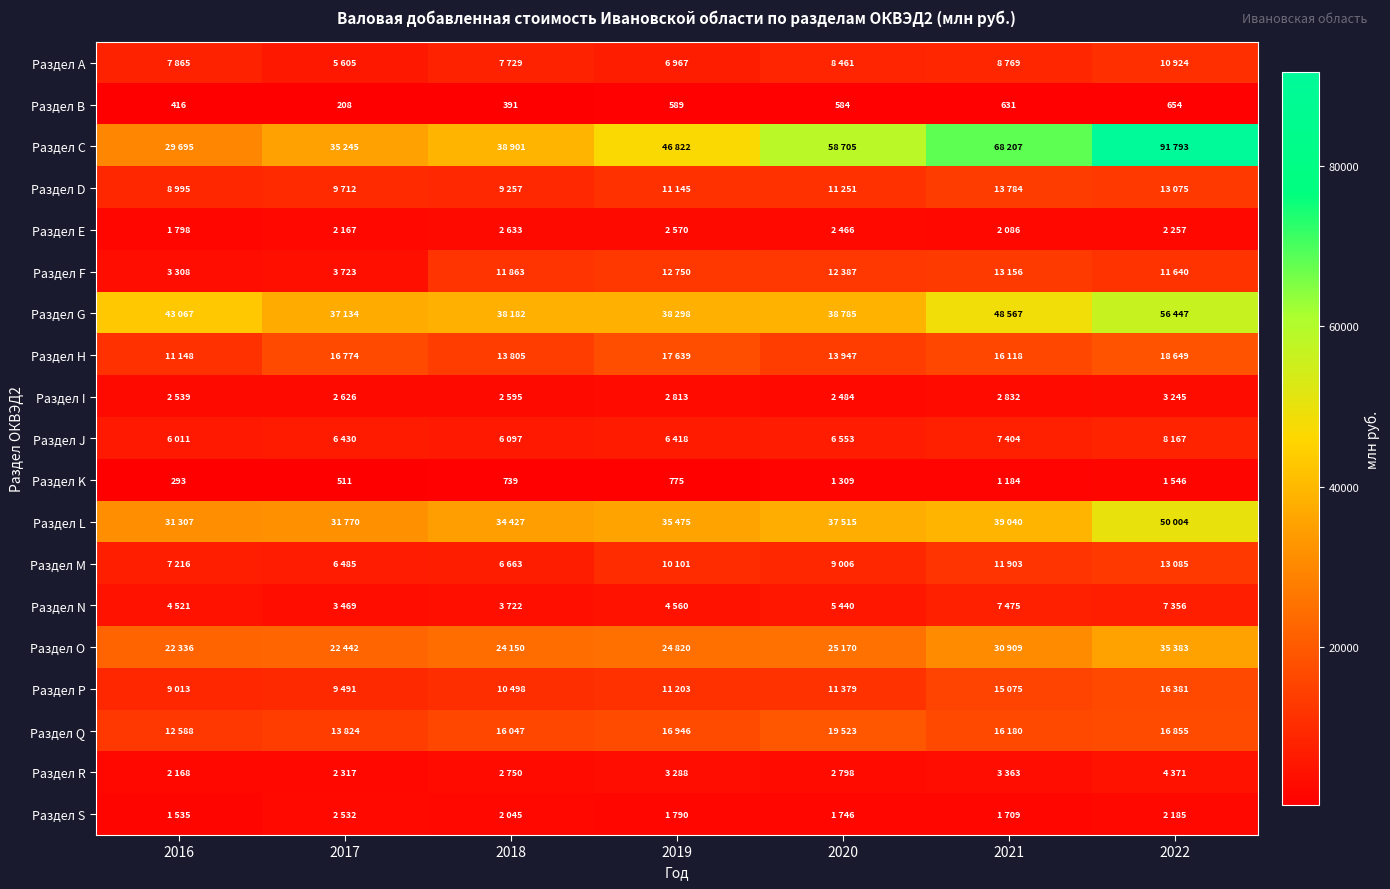

Is it true that Раздел K equals 775 at 2019?

True